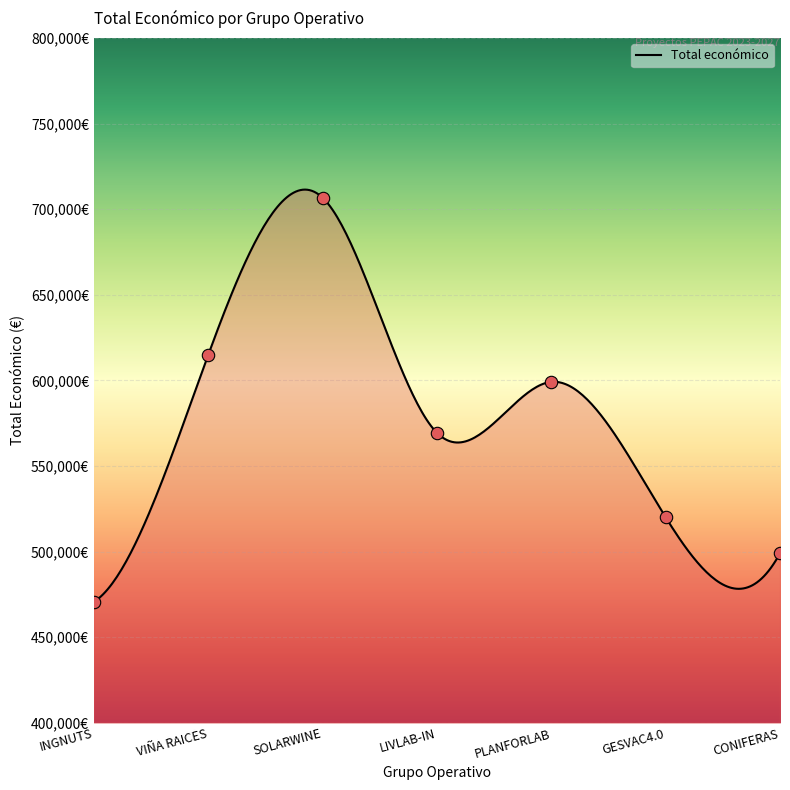

Which has a higher value, VIÑA RAICES or INGNUTS?

VIÑA RAICES